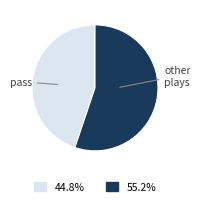

Count the number of slices in the pie.

2